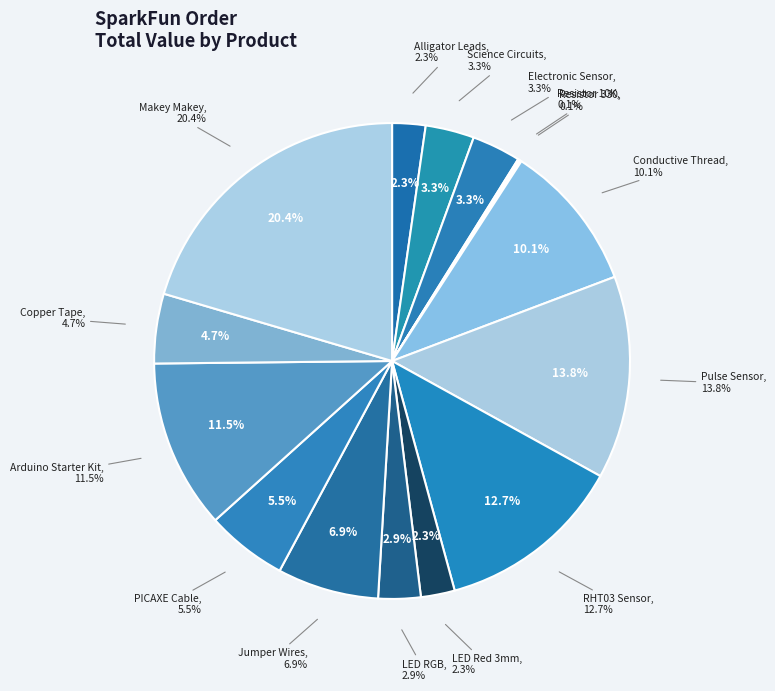

Approximately how many times larger is the value at LED RGB compared to Makey Makey?

0.1